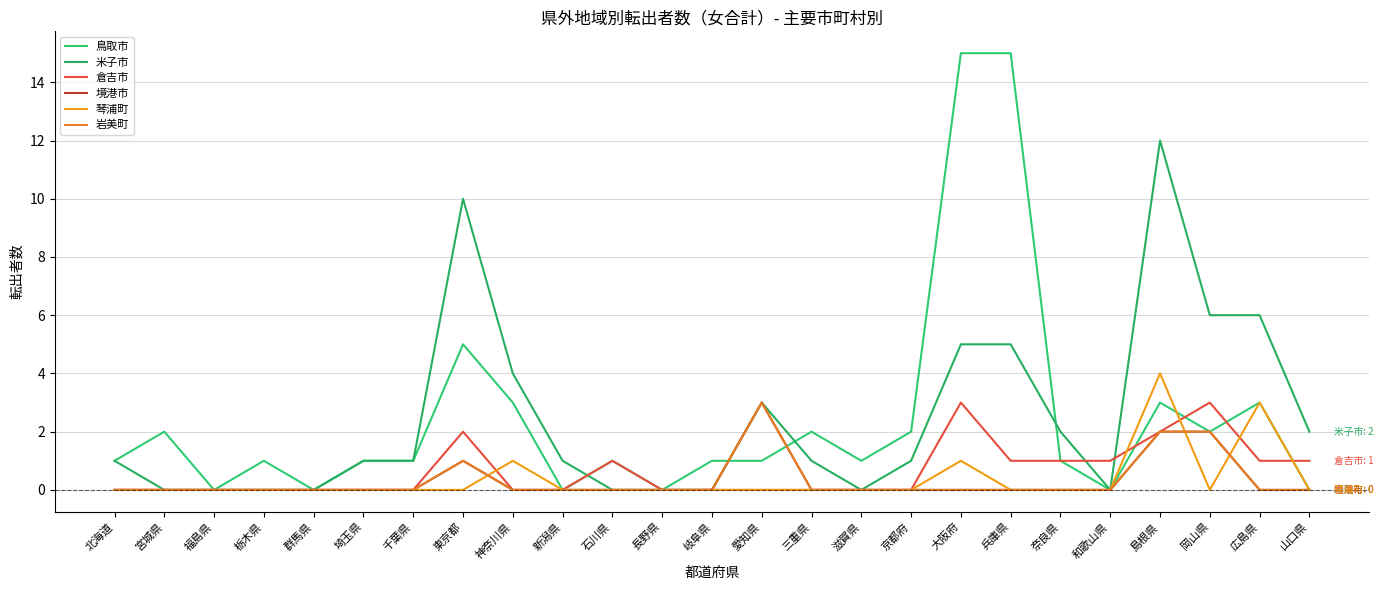

Does the chart display data point markers on the line(s)?

No